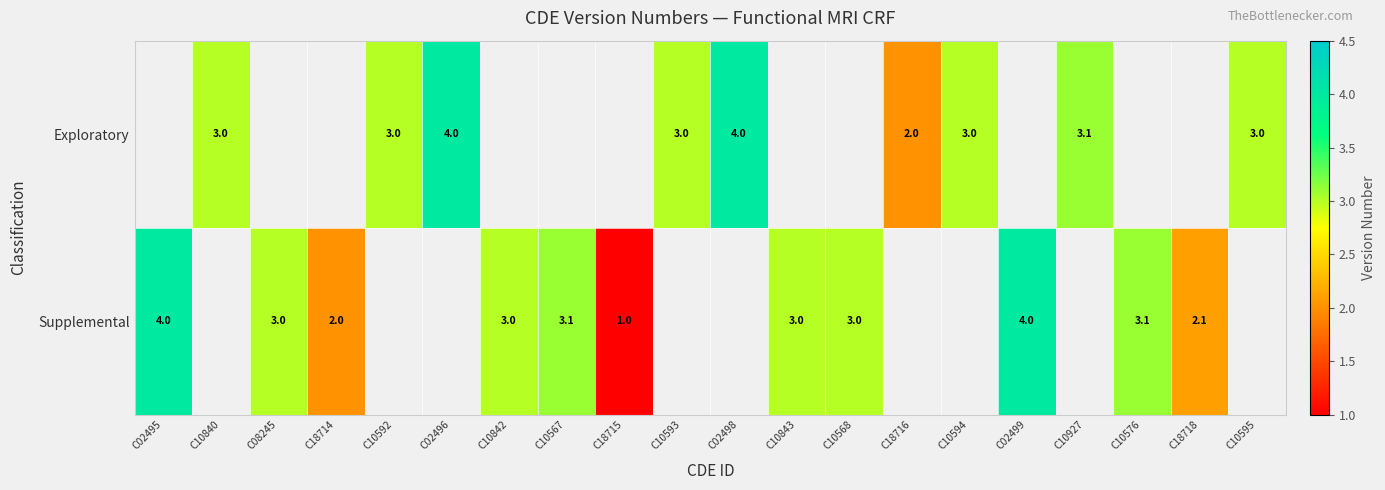

The Supplemental series shows 3.1 at C10576. True or false?

True